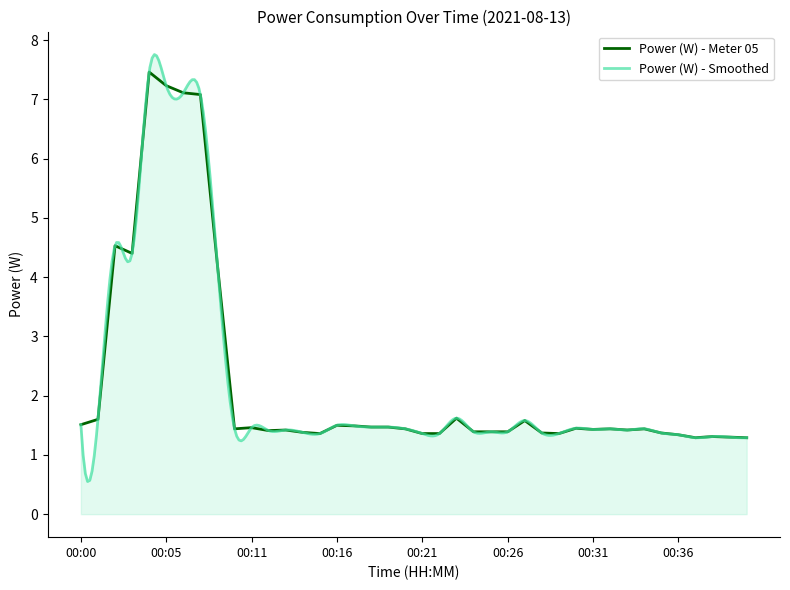

Where is the first local minimum?

00:03